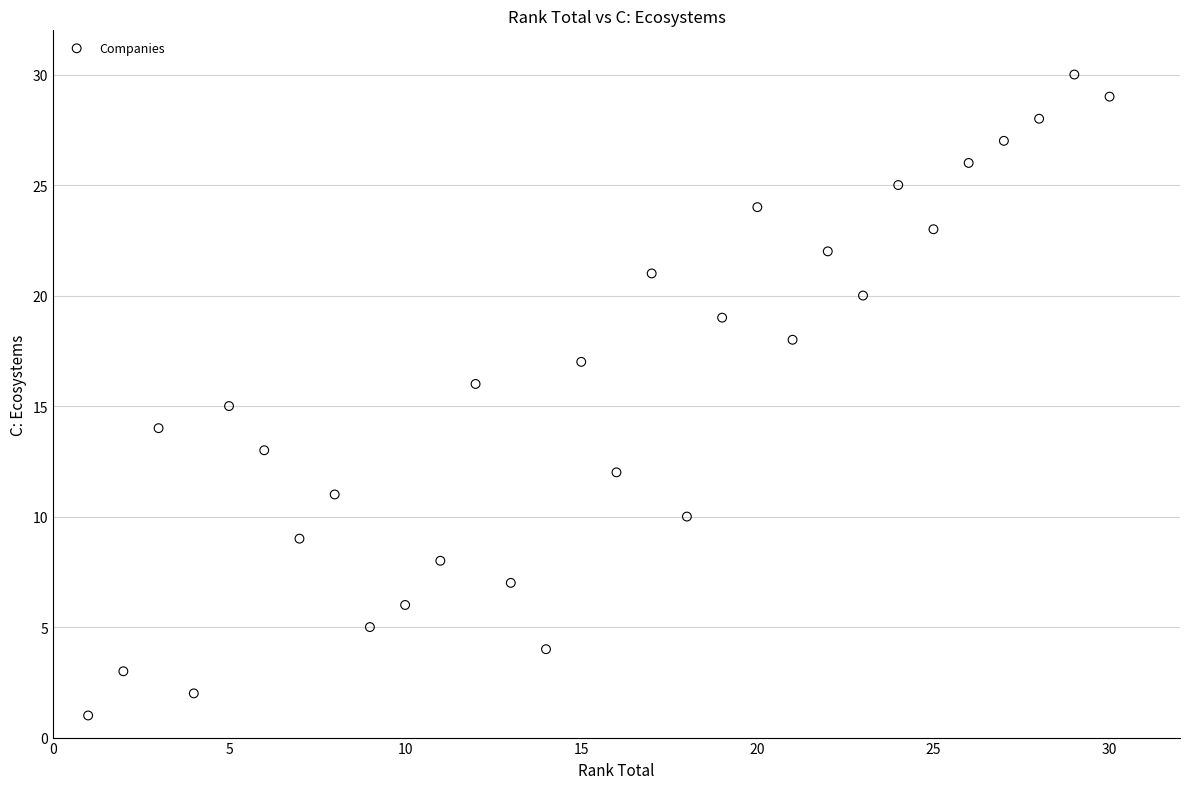

What is the range of X values (max minus min)?

29